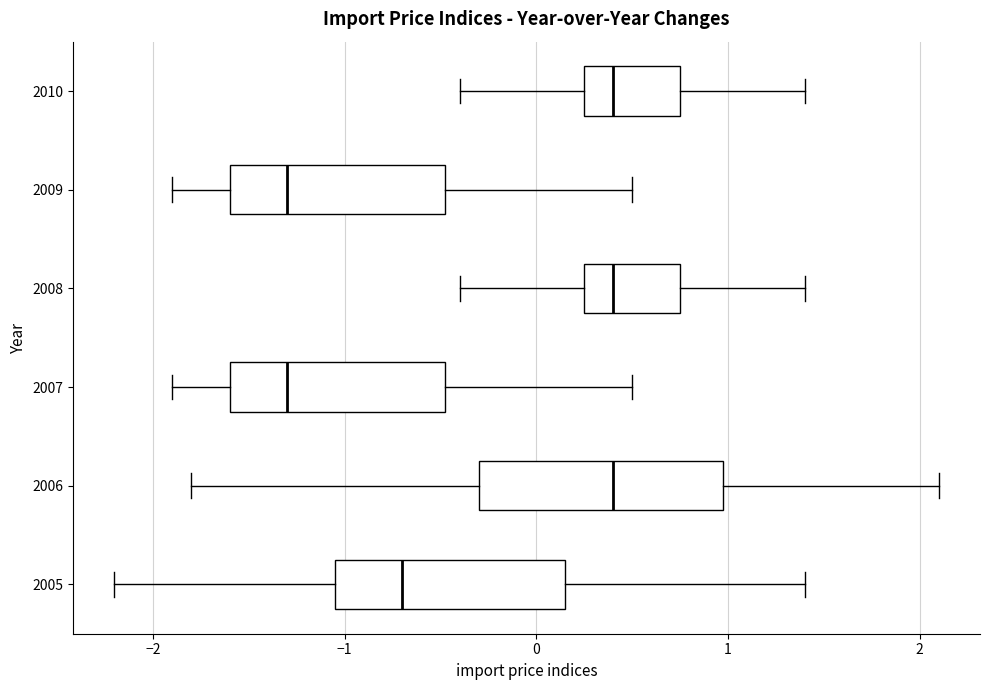

Where does the left whisker of the box at y = 2007 end on the x-axis? The values are not printed on the chart, so give them approximately, as read against the axis.

-1.9